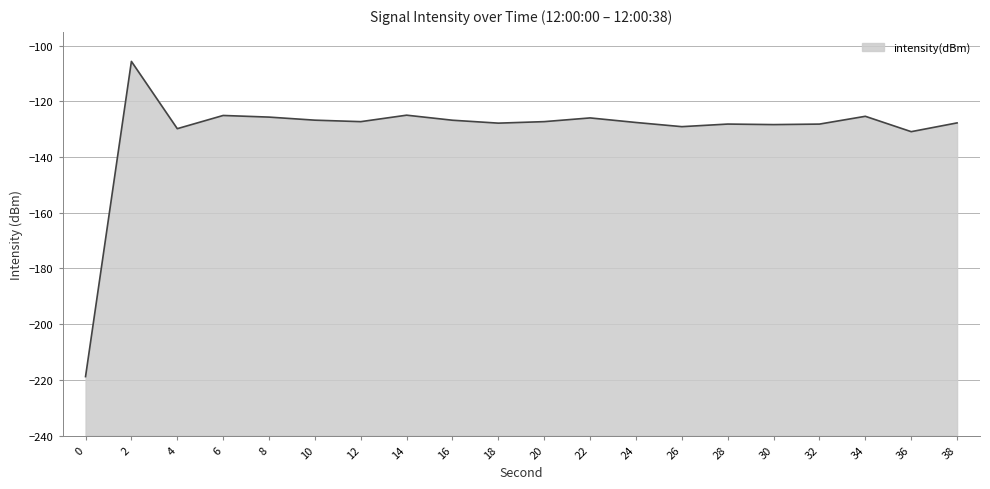

Is it true that the value at 6 is -27.1?

False